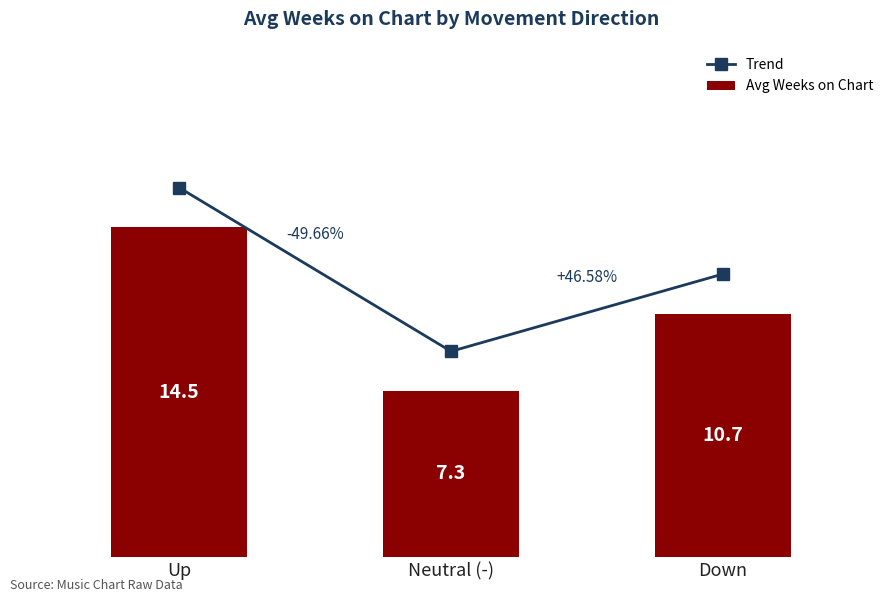

What is the difference between the Avg Weeks on Chart values at Up and Down?

3.8